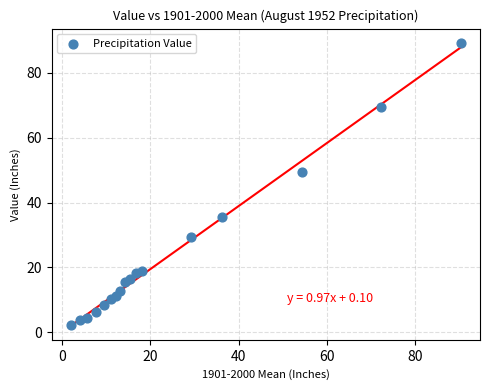

What is the range of X values (max minus min)?

88.3